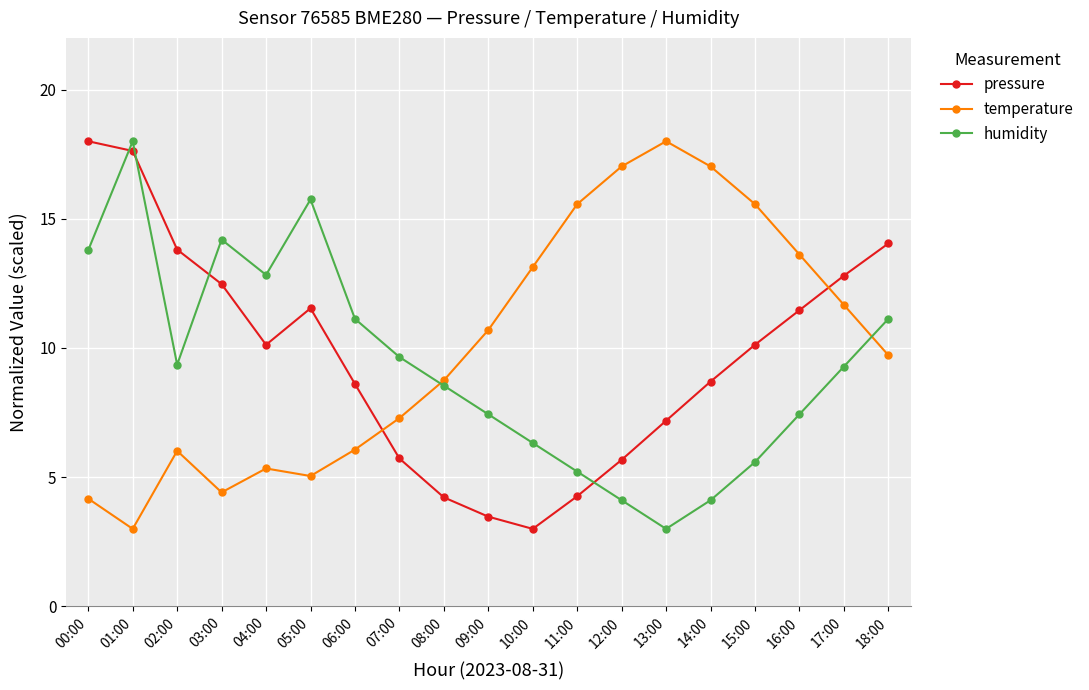

True or false: humidity and pressure intersect in this chart.

True